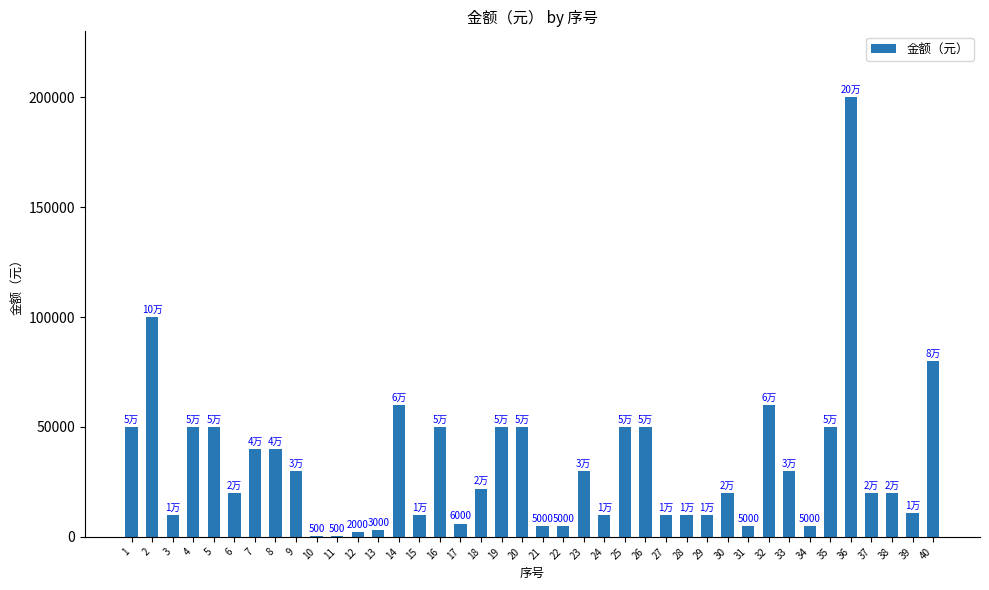

What is the sum of all values?

1325000